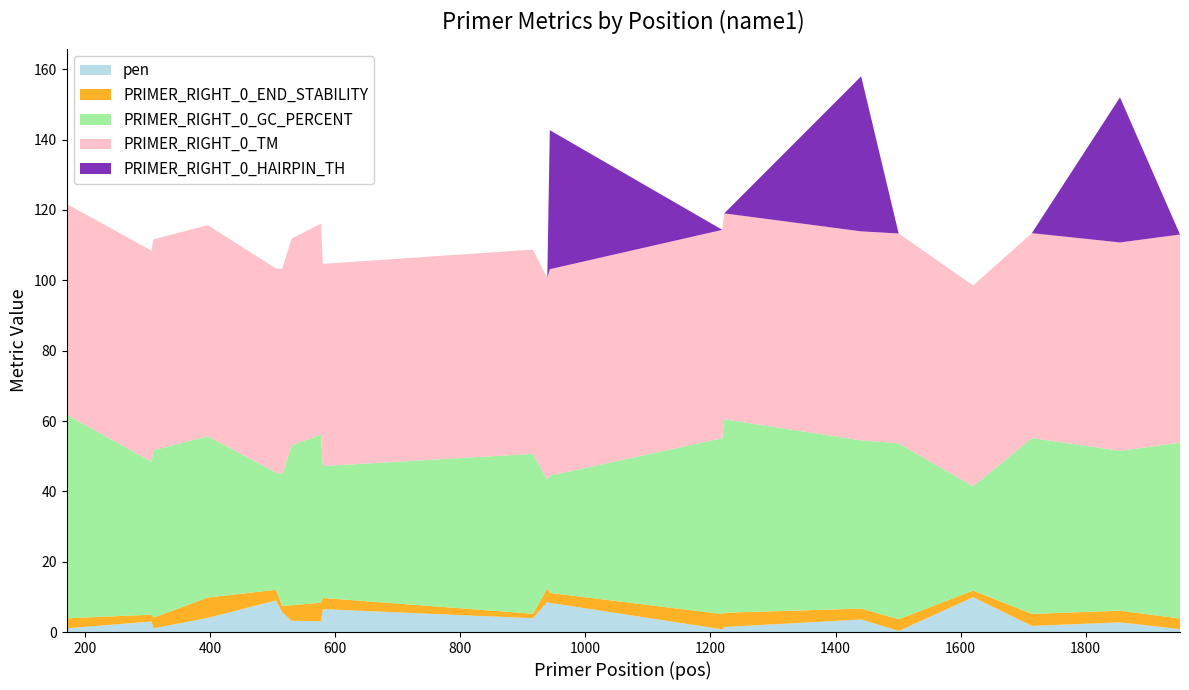

Reading left to right, transcribe all the data shown in this chart.

pen: 170=1.1	306=3.0	309=1.1	396=4.0	505=9.0	515=5.6	530=3.2	577=3.1	580=6.5	916=3.9	939=8.6	943=8.3	1219=0.8	1222=1.4	1441=3.6	1501=0.3	1620=9.9	1714=1.7	1855=2.7	1951=0.8
PRIMER_RIGHT_0_TM: 170=59.9	306=60.0	309=59.9	396=60.0	505=58.0	515=58.4	530=58.8	577=59.9	580=57.5	916=58.1	939=57.4	943=58.7	1219=59.2	1222=58.6	1441=59.4	1501=59.7	1620=57.1	1714=58.3	1855=59.3	1951=59.2
PRIMER_RIGHT_0_GC_PERCENT: 170=57.9	306=43.5	309=47.6	396=45.8	505=33.3	515=37.5	530=45.5	577=47.8	580=37.5	916=45.5	939=30.8	943=33.3	1219=50.0	1222=55.0	1441=47.8	1501=50.0	1620=29.6	1714=50.0	1855=45.5	1951=50.0
PRIMER_RIGHT_0_END_STABILITY: 170=2.9	306=1.9	309=3.0	396=5.8	505=3.0	515=1.8	530=4.4	577=5.3	580=3.2	916=1.3	939=3.9	943=2.8	1219=4.3	1222=4.0	1441=3.1	1501=3.3	1620=1.9	1714=3.4	1855=3.3	1951=3.0
PRIMER_RIGHT_0_HAIRPIN_TH: 170=0.0	306=0.0	309=0.0	396=0.0	505=0.0	515=0.0	530=0.0	577=0.0	580=0.0	916=0.0	939=0.0	943=39.5	1219=0.0	1222=0.0	1441=44.1	1501=0.0	1620=0.0	1714=0.0	1855=41.3	1951=0.0